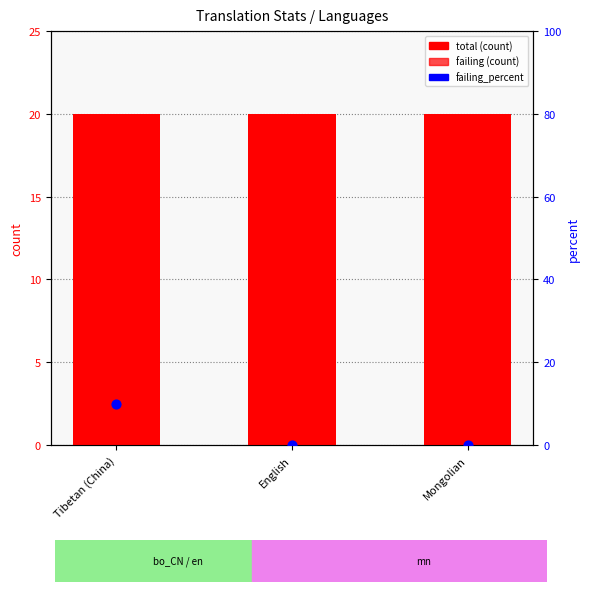

Which series reaches the maximum Y coordinate?

total